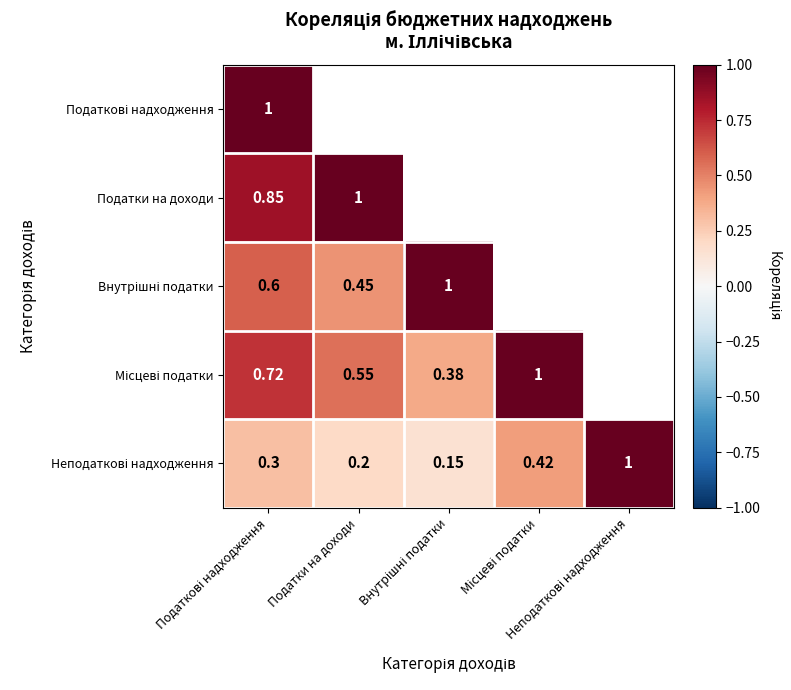

Where is Неподаткові надходження nearest to the value 0?

Внутрішні податки